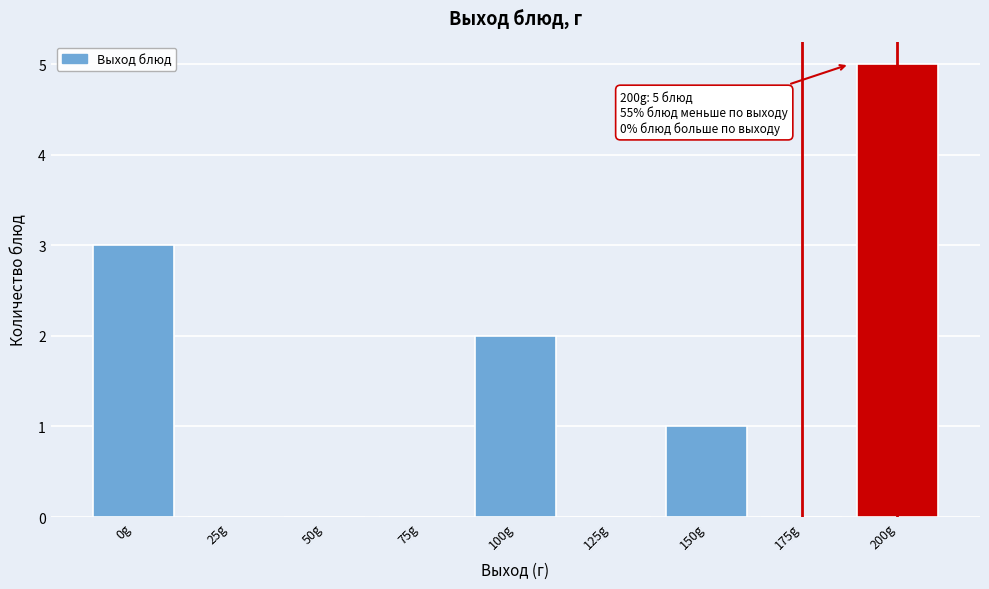

Reading right to left, transcribe all the data shown in this chart.

200g=5	175g=0	150g=1	125g=0	100g=2	75g=0	50g=0	25g=0	0g=3